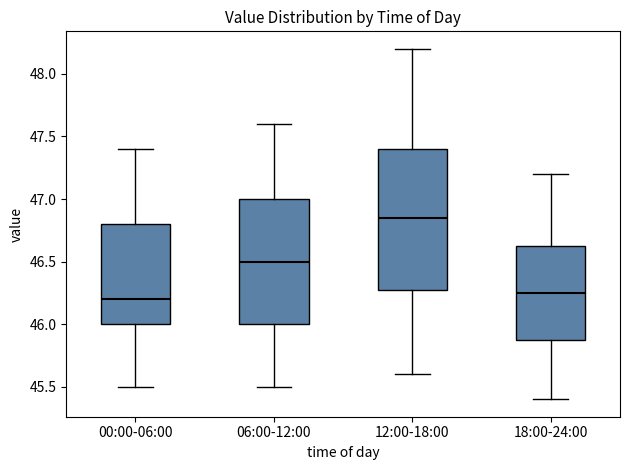

Reading left to right, read every box against the y-axis: the position of its median line, the range the box covers, and the ends of its whiskers. The values are not printed on the chart, so give them approximately, as read against the axis.

00:00-06:00: median 46.20, box 46.00 to 46.80, whiskers 45.50 to 47.40
06:00-12:00: median 46.50, box 46.00 to 47.00, whiskers 45.50 to 47.60
12:00-18:00: median 46.85, box 46.30 to 47.40, whiskers 45.60 to 48.20
18:00-24:00: median 46.25, box 45.90 to 46.65, whiskers 45.40 to 47.20